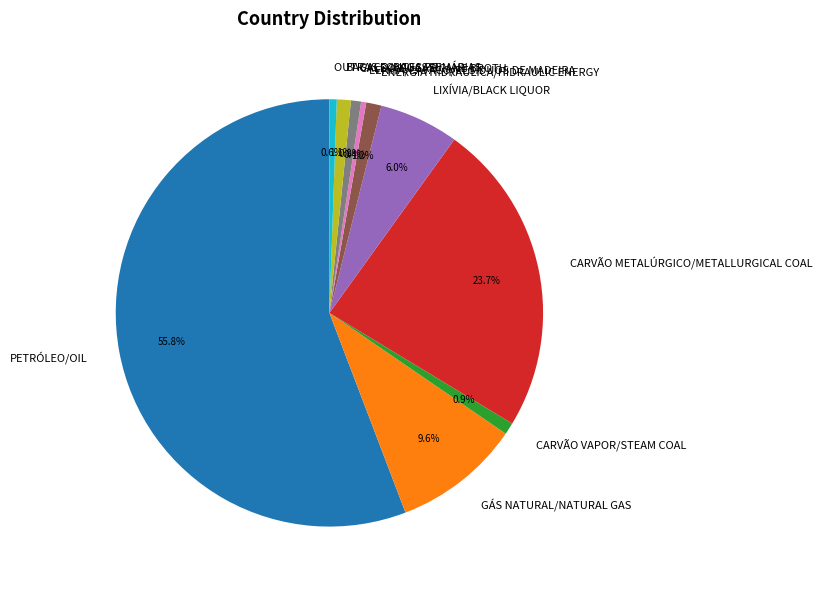

Does CARVÃO VAPOR/STEAM COAL account for over 50% of the chart?

No